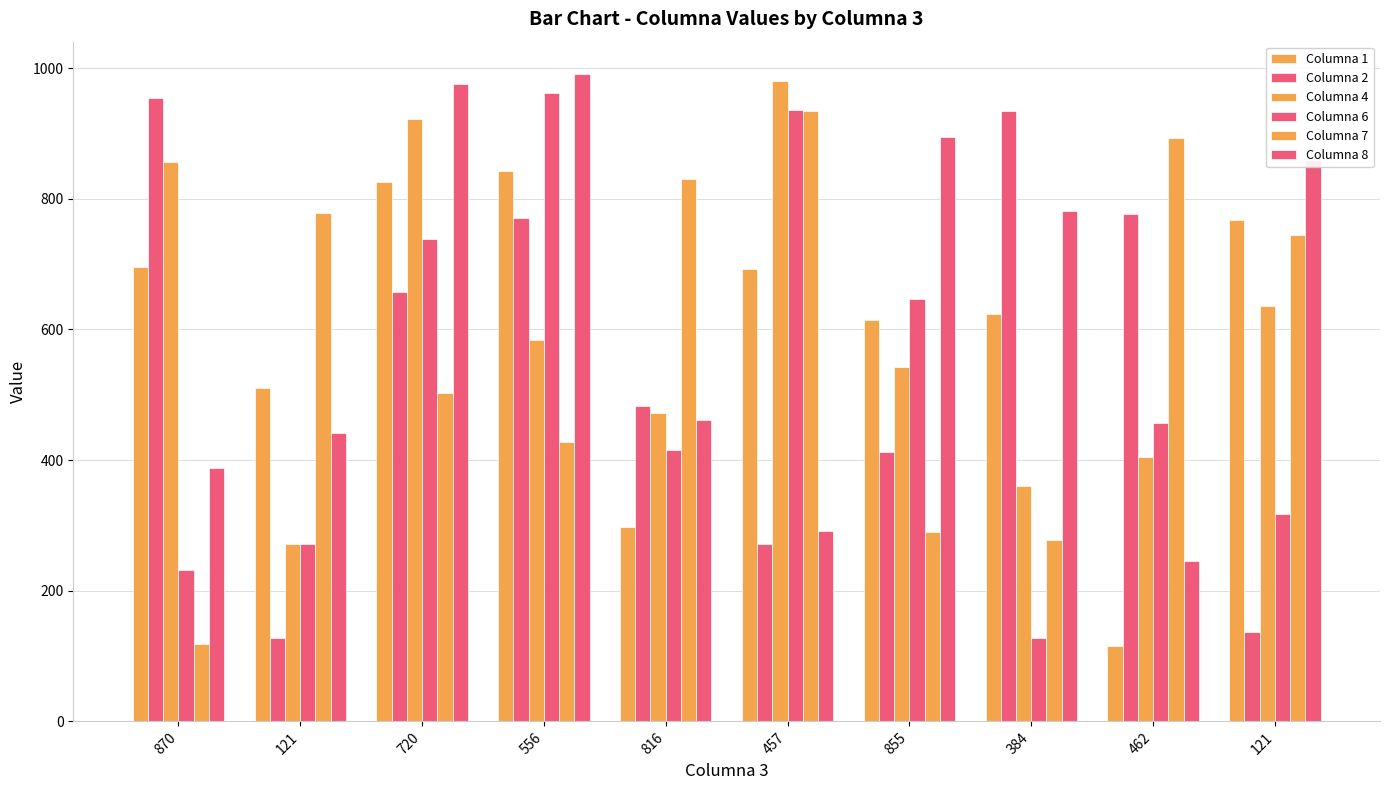

Does the chart contain stacked bars?

No